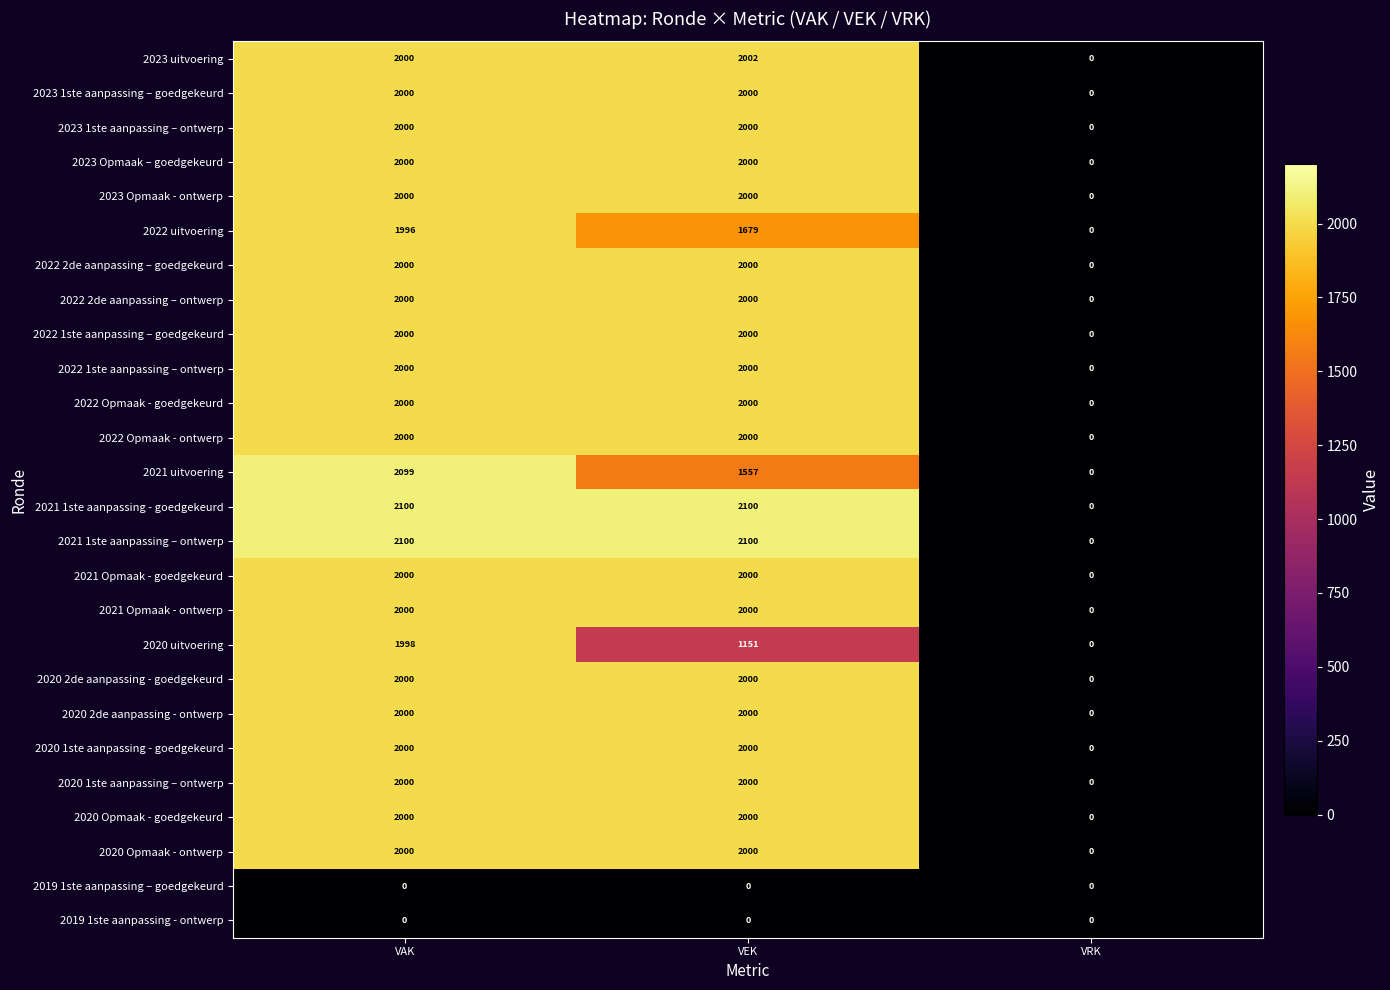

What is the total value across all series at VAK?

48293